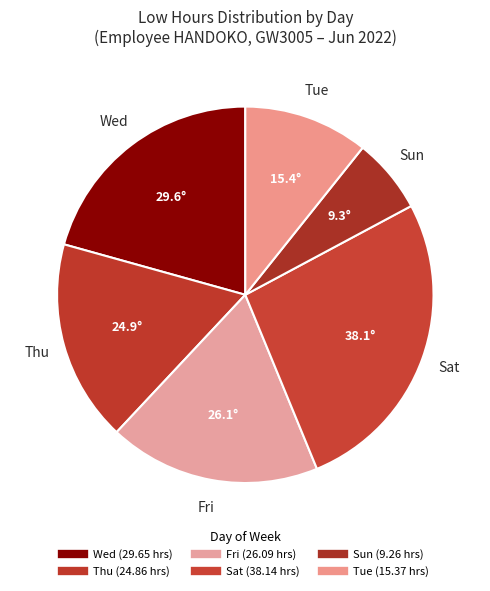

How many slices are in this pie chart?

6